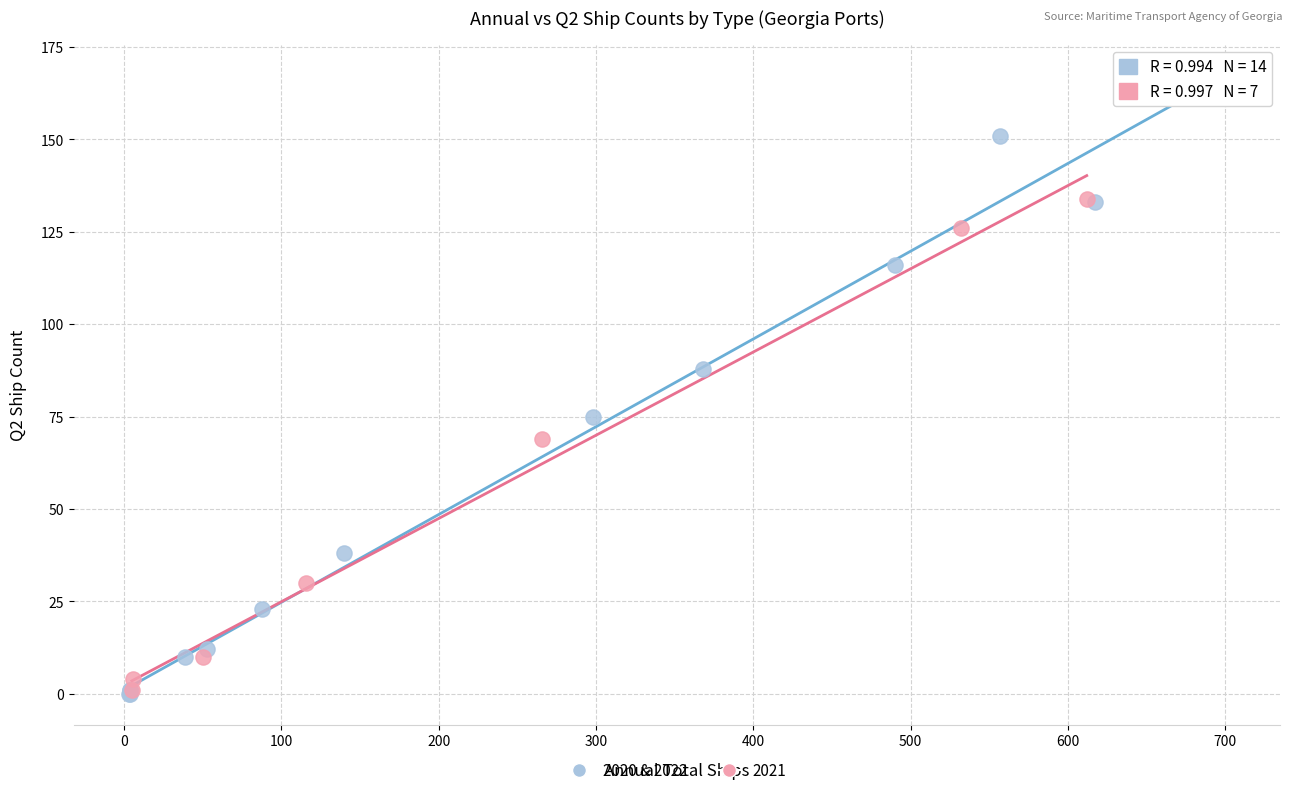

Which series reaches the maximum Y coordinate?

2020 & 2022